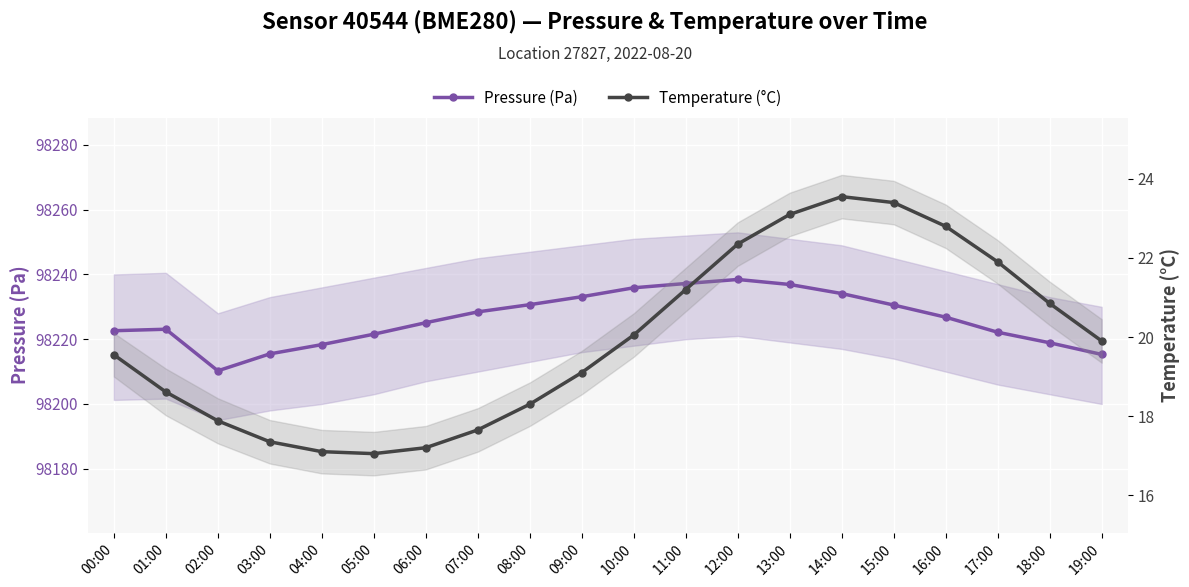

In Pressure (Pa), how many points are higher than both neighbors (excluding endpoints)?

2